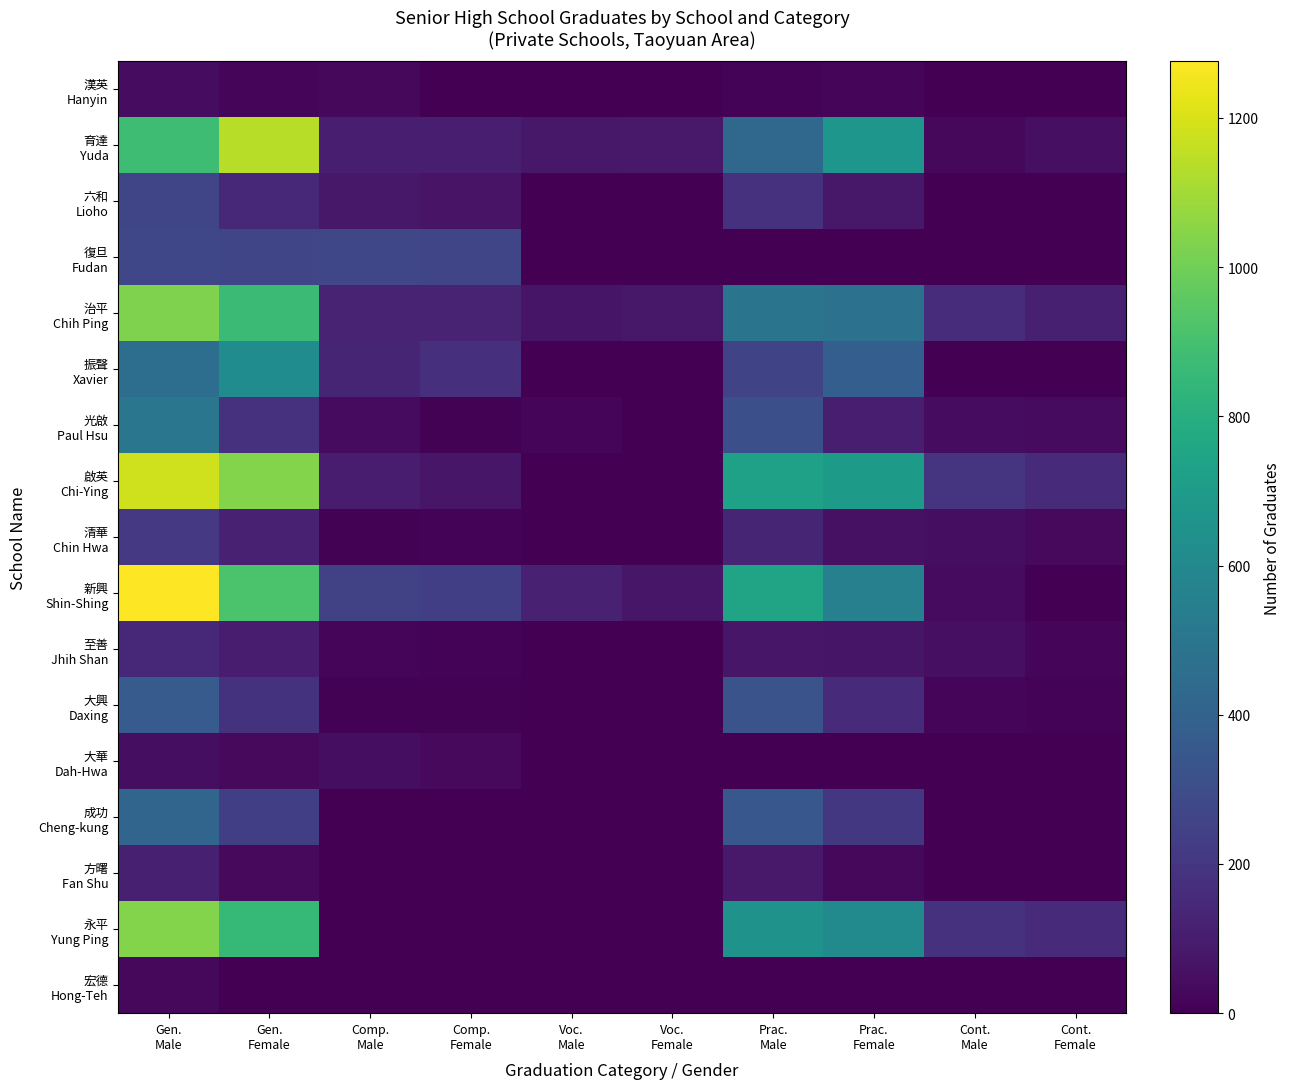

What is the greatest value displayed?

1276